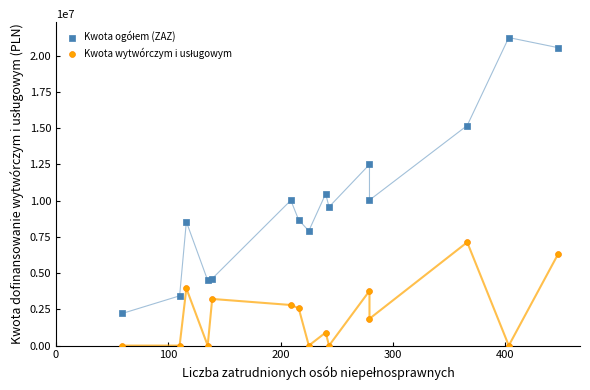

What is the X range (max minus min) for the scatter plot?

388